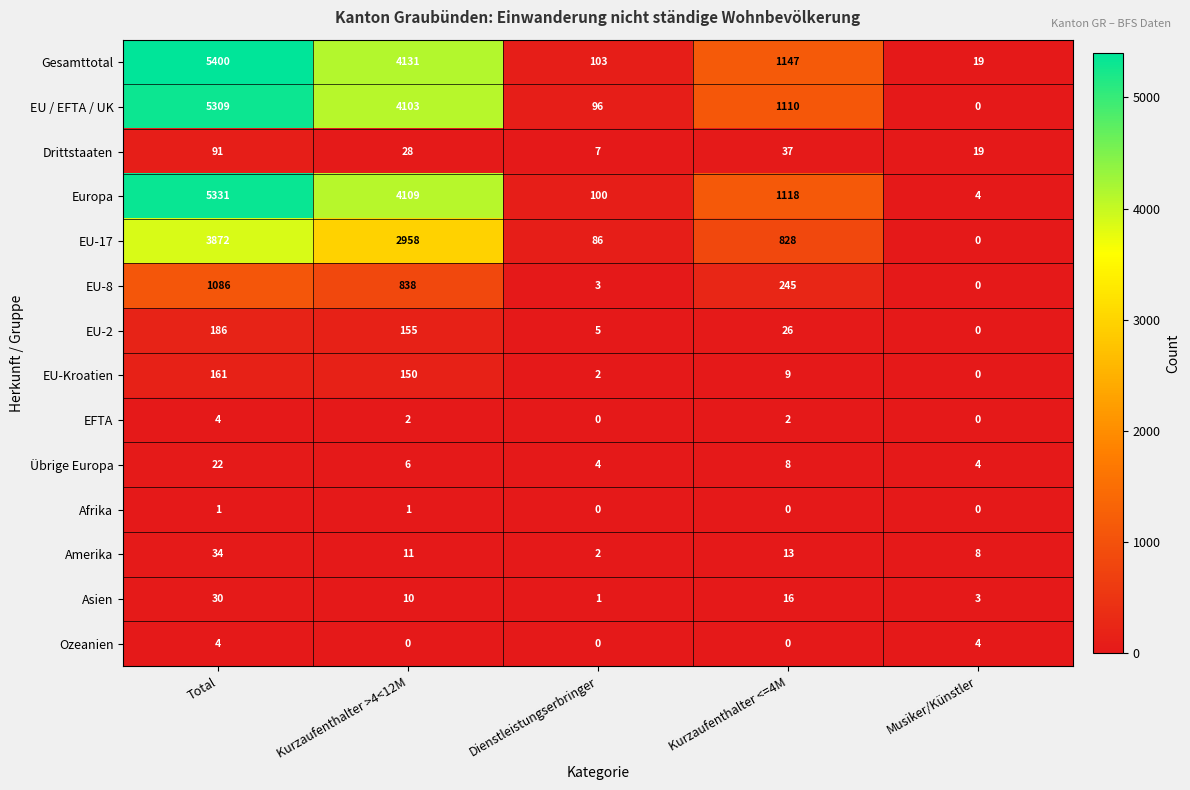

What is the sum of the Ozeanien values at Dienstleistungserbringer and Total?

4